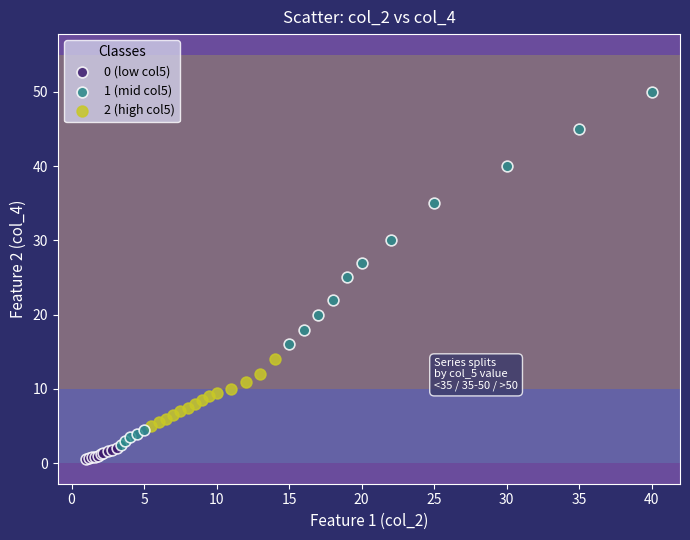

Which series has the widest spread of Y values?

1 (mid col5)